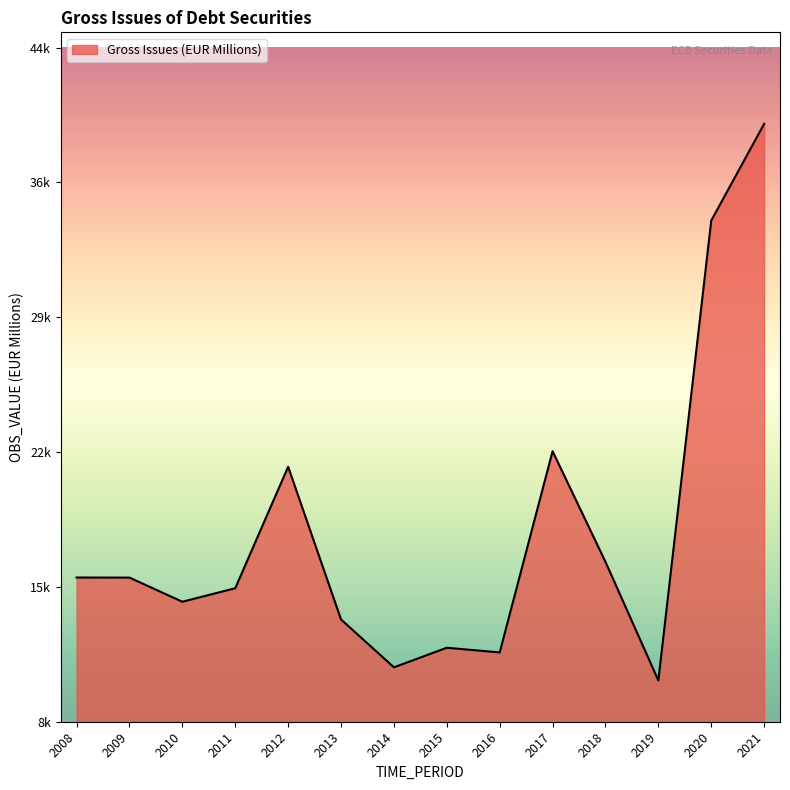

Does the chart display data point markers on the line(s)?

No